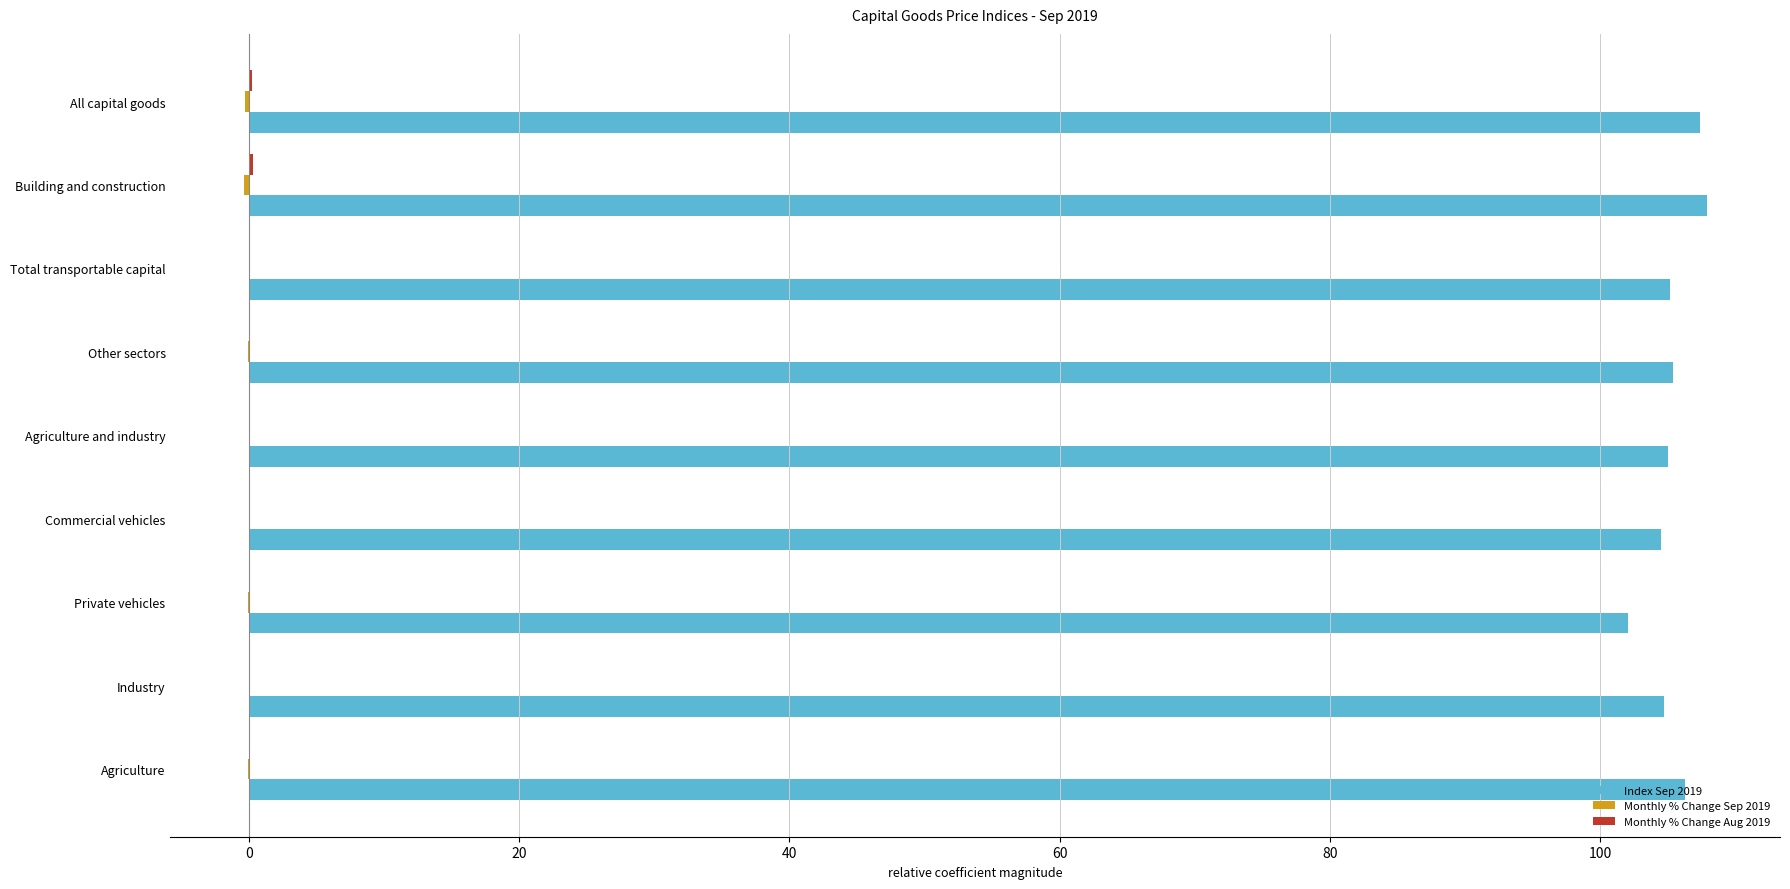

What is the total value across all series at Commercial vehicles?

104.5